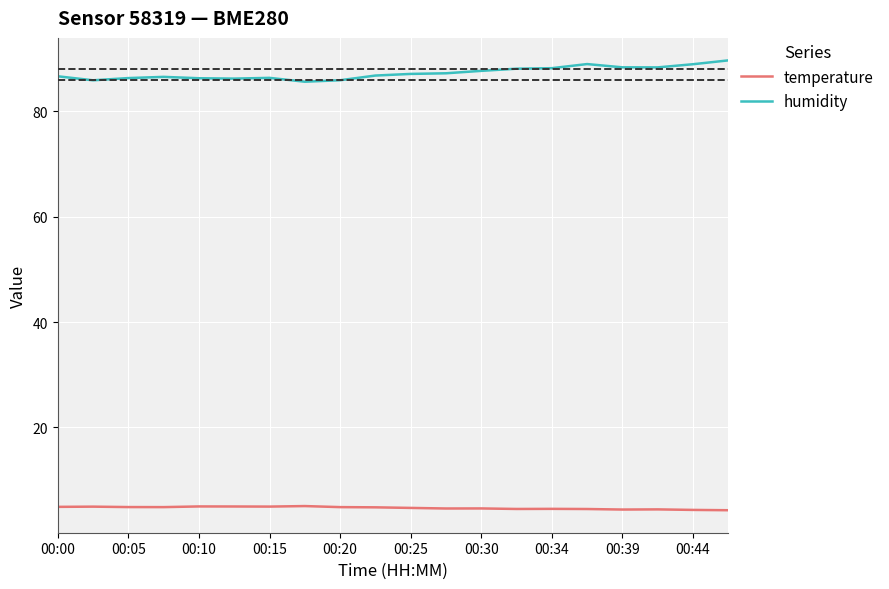

True or false: temperature and humidity intersect in this chart.

False